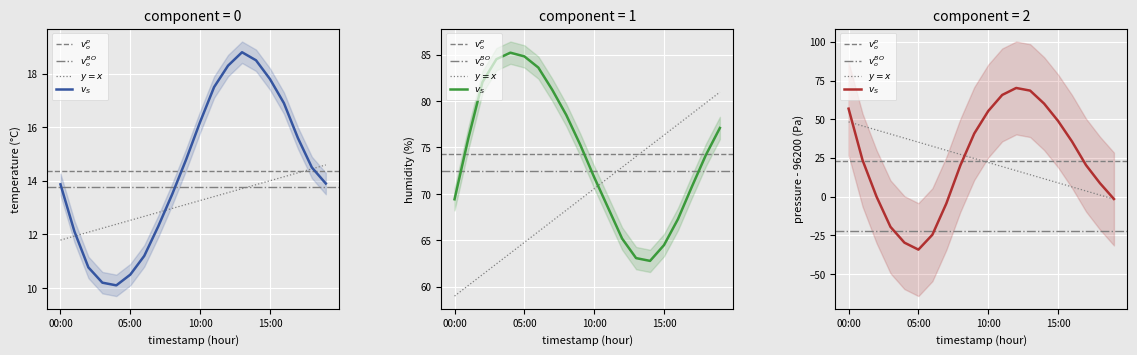

At which label does pressure reach its peak?

12:00